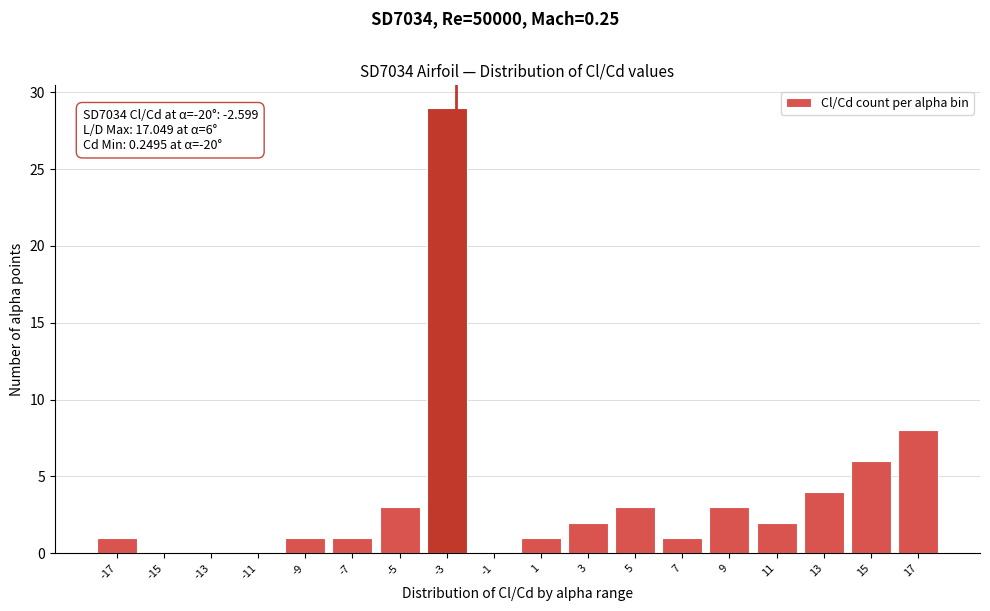

Over which range of the x-axis is the bar tallest?

-4 to -2